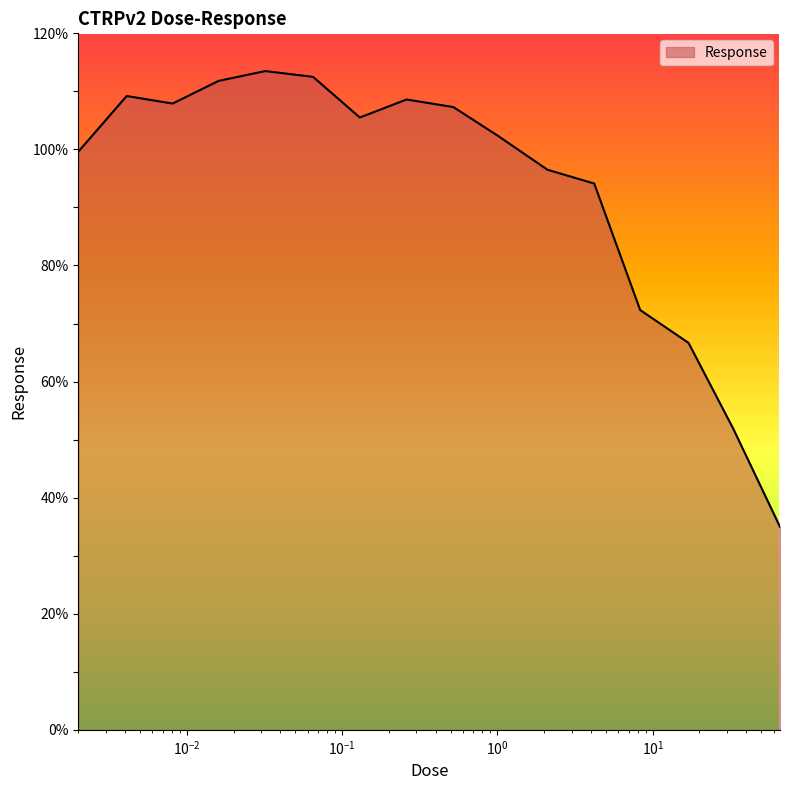

What is the maximum value shown in the chart?

113.5